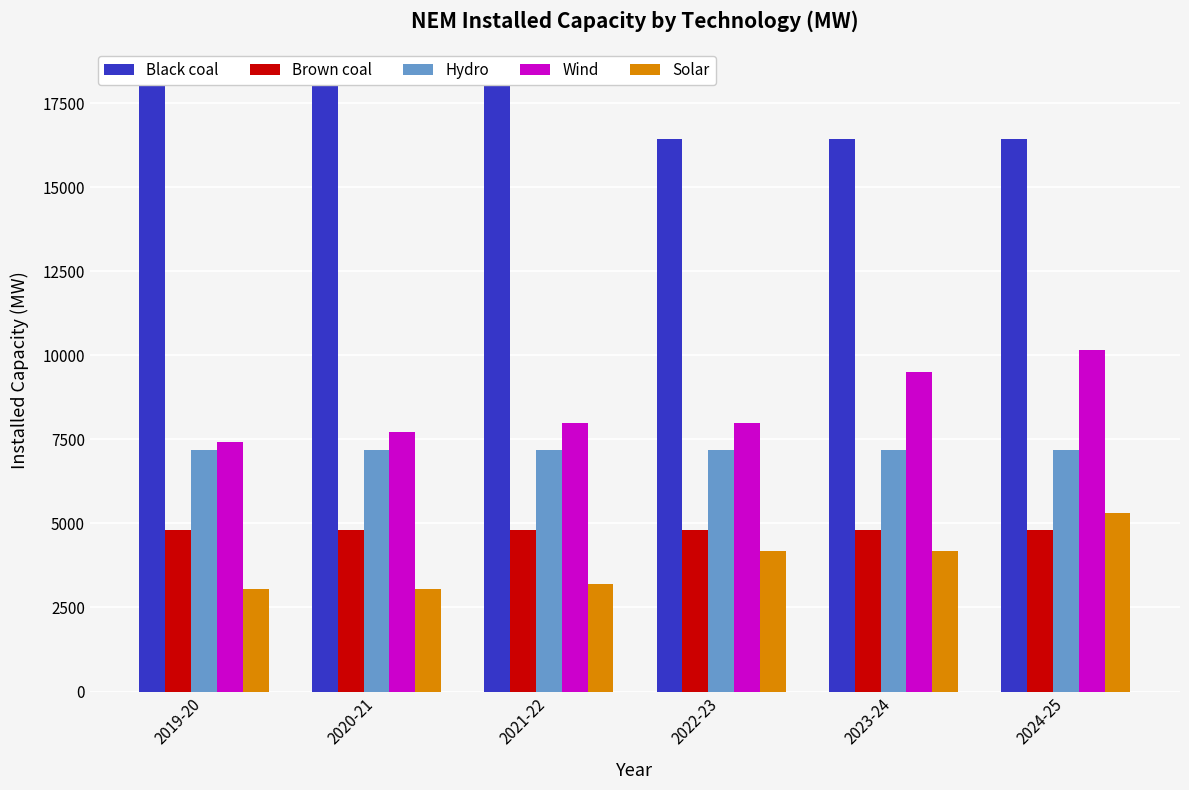

What is the average value of the Solar series?

3828.0